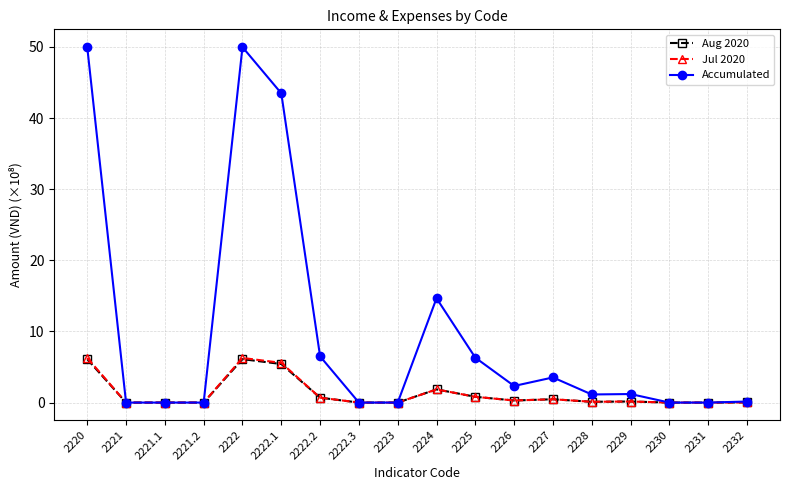

What value does the Jul 2020 series have at 2226?

0.3